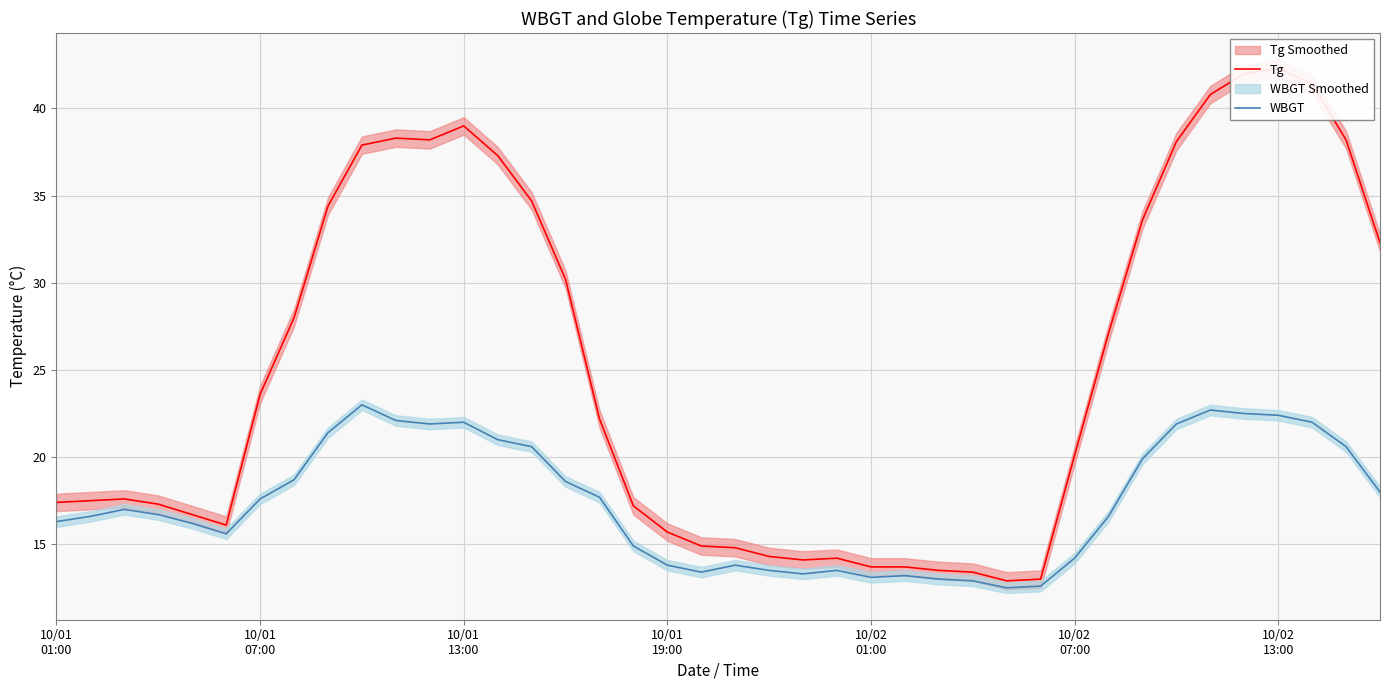

What is the average value of the Tg series?

25.2